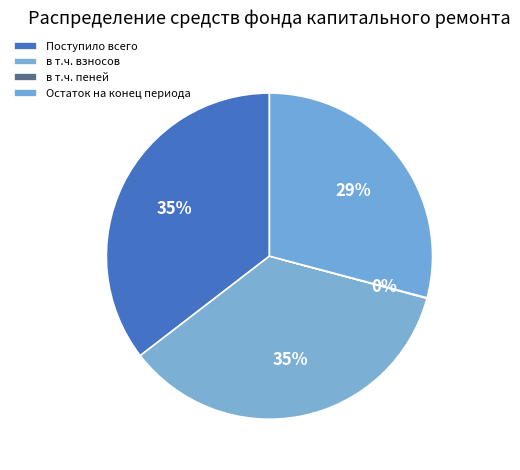

Which slice is the largest?

Поступило всего